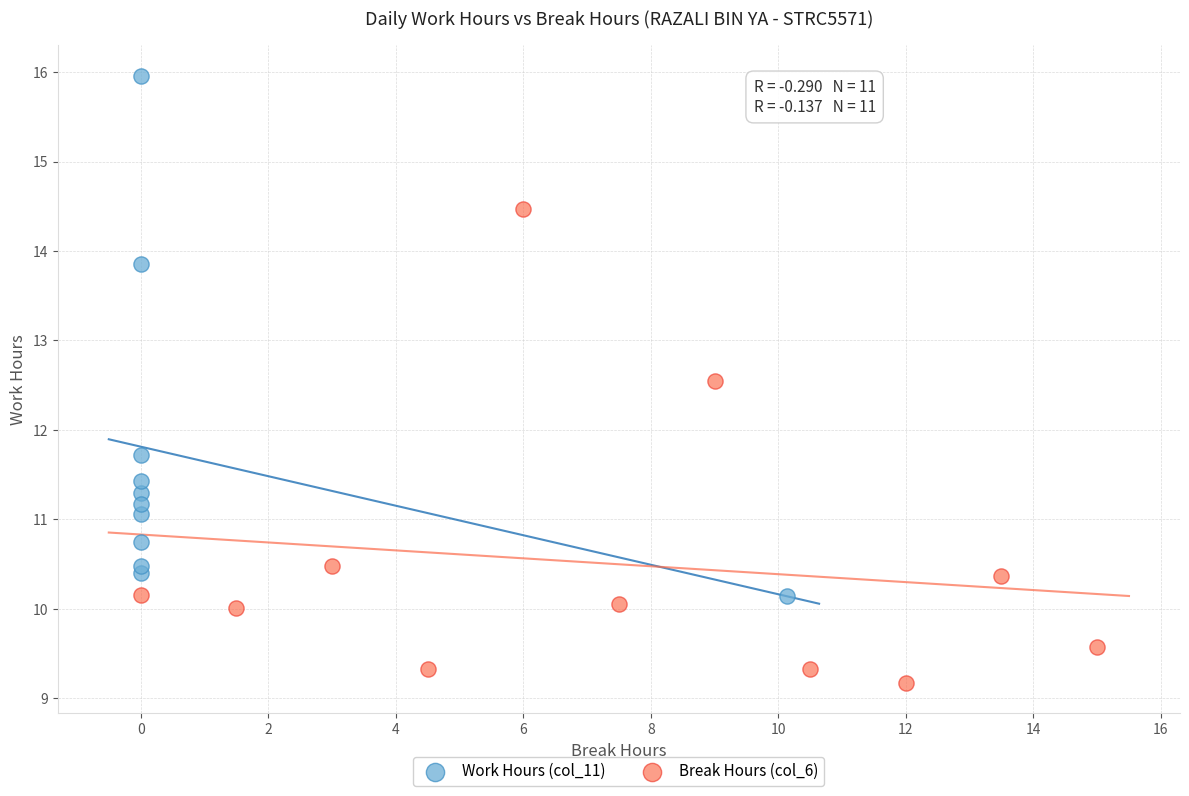

Which series contains the lowest Y value?

Break Hours (col_6)